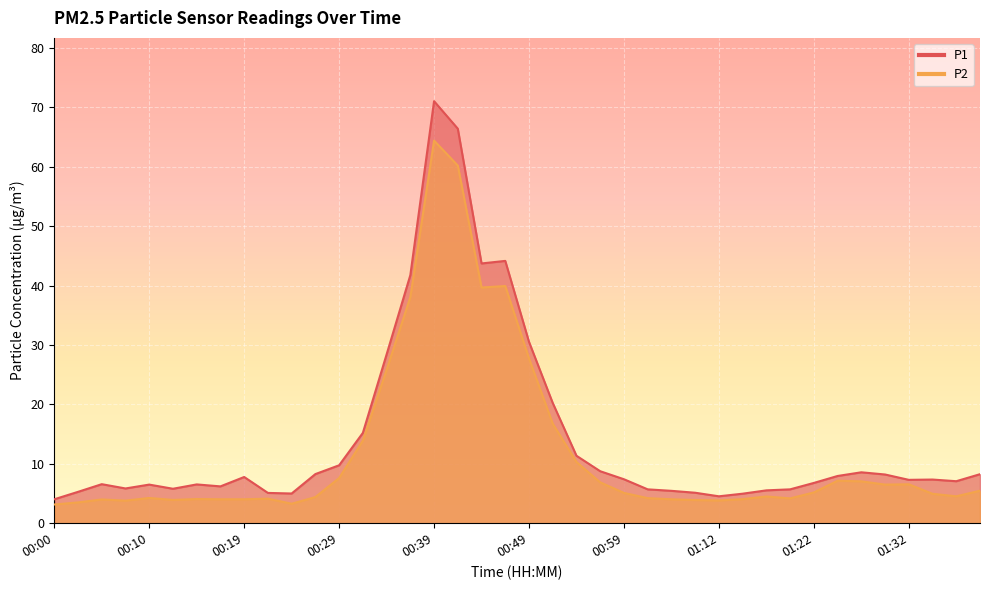

What is the difference between the second highest and second lowest values in the P2 series?

56.9